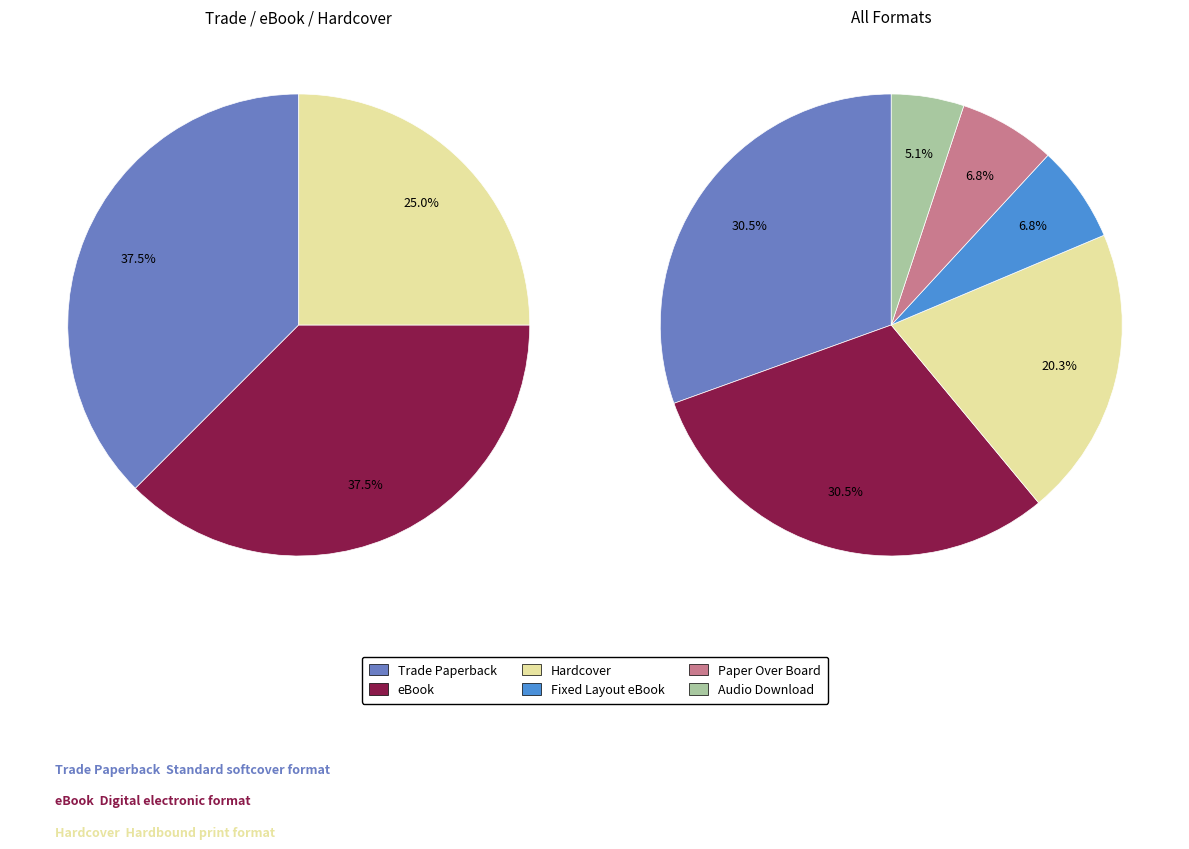

Which has a higher value, Fixed Layout eBook or Audio Download?

Fixed Layout eBook